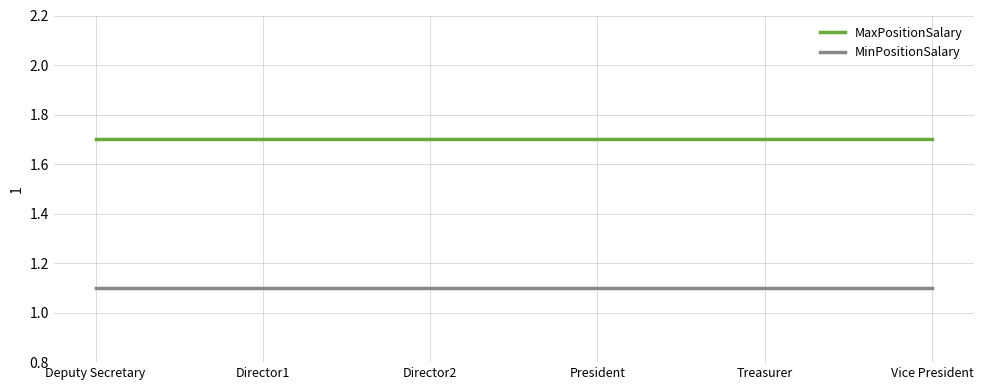

What position from the right is Director1?

5